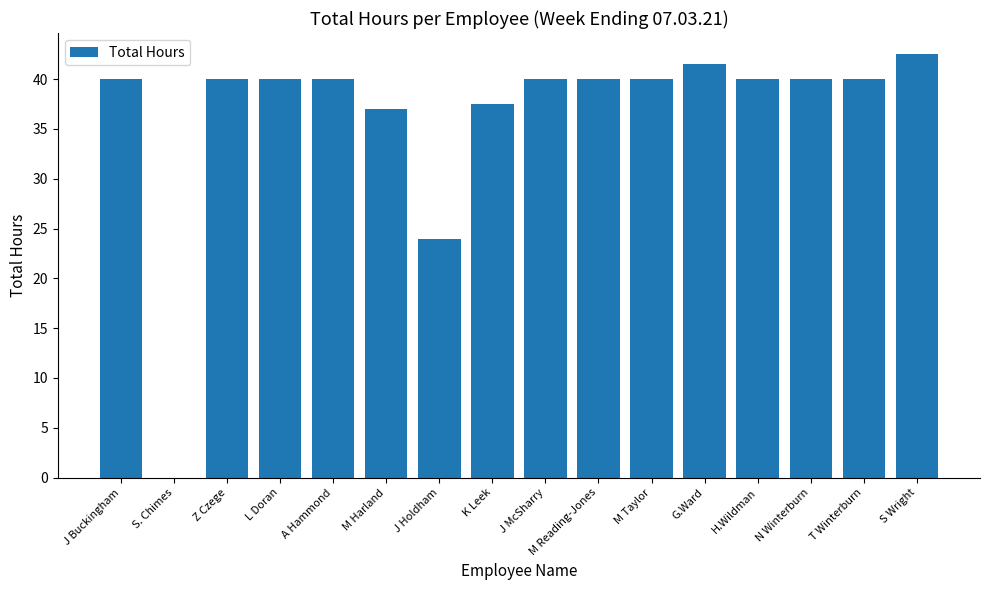

Is it true that the value at S Wright is 58.5?

False